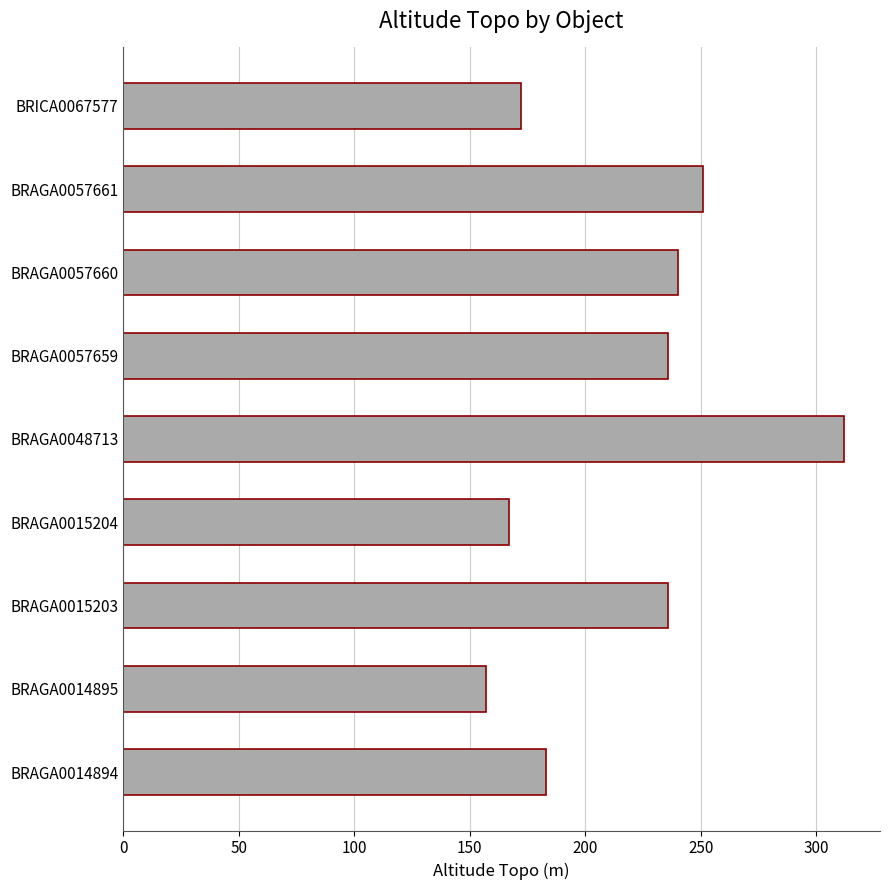

At which category does the chart reach its peak across all series?

BRAGA0048713